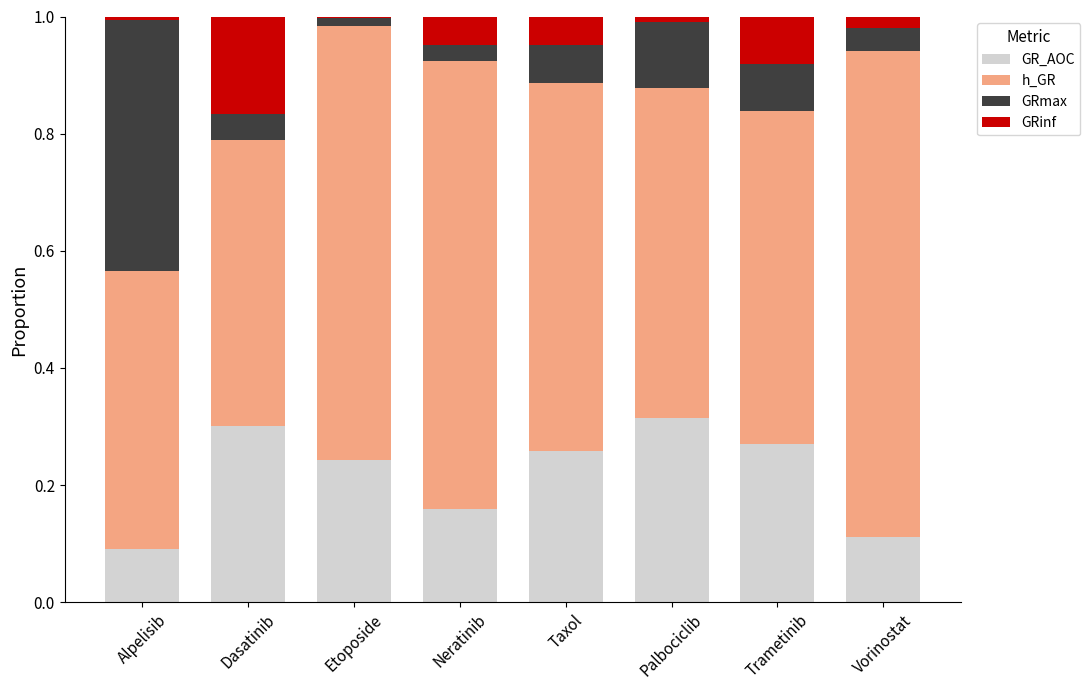

What is the sum of all GR_AOC values?

1.8